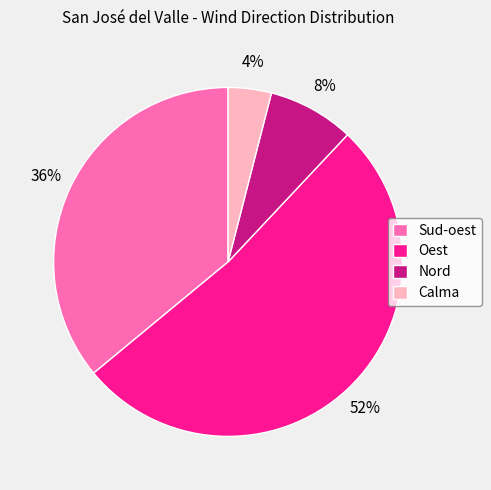

To the nearest percent, what is the combined percentage of Oest and Calma?

56%